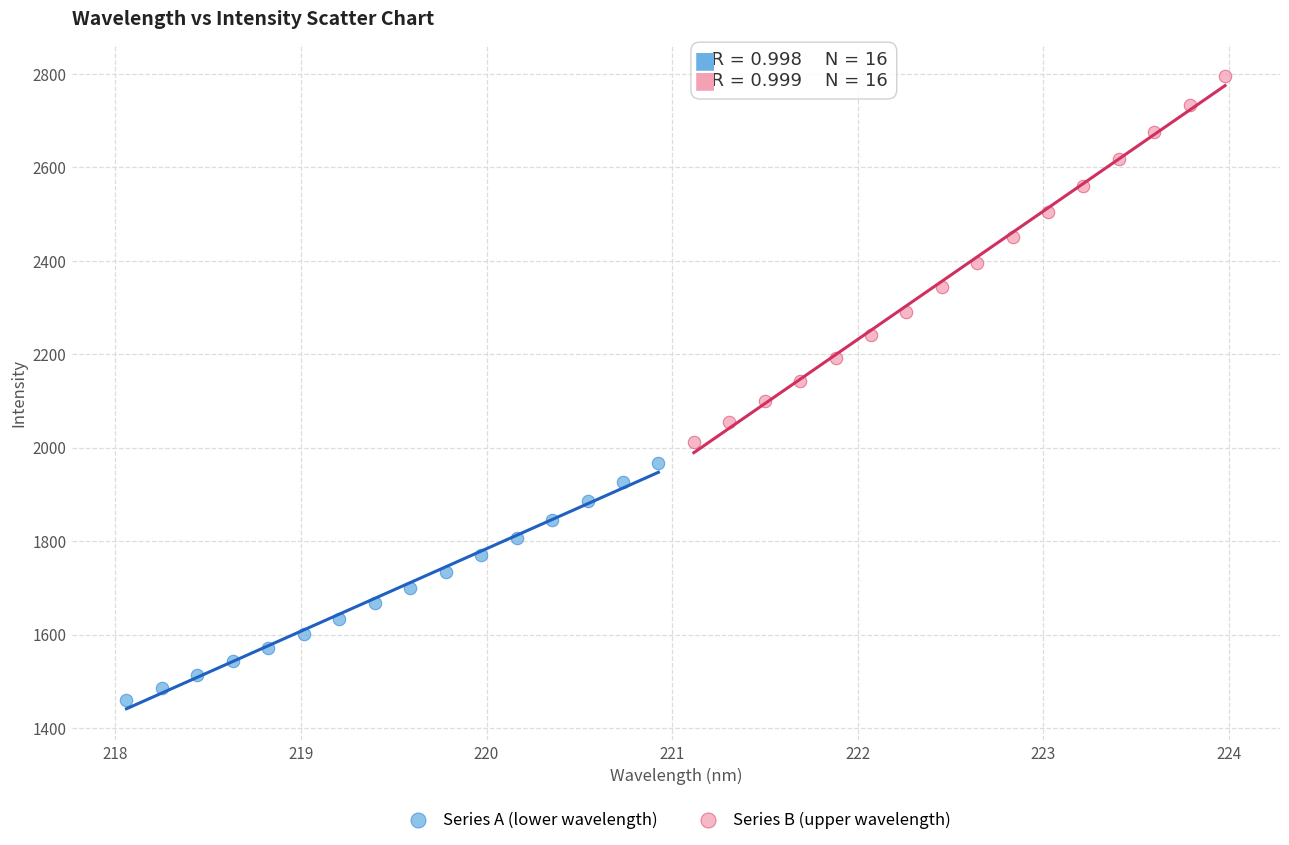

Which series reaches the minimum Y coordinate?

Series A (lower wavelength)